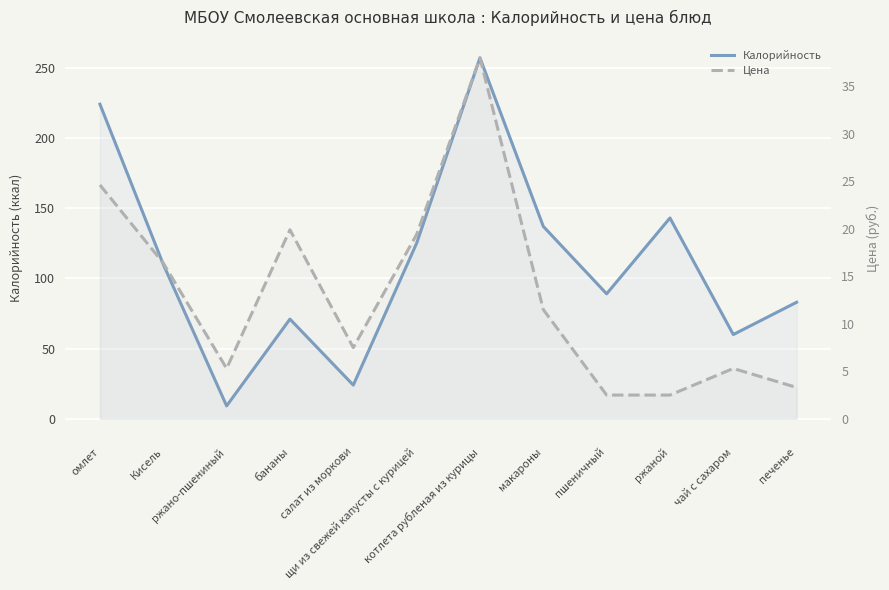

The Цена series shows 5.3 at ржано-пшениный. True or false?

True